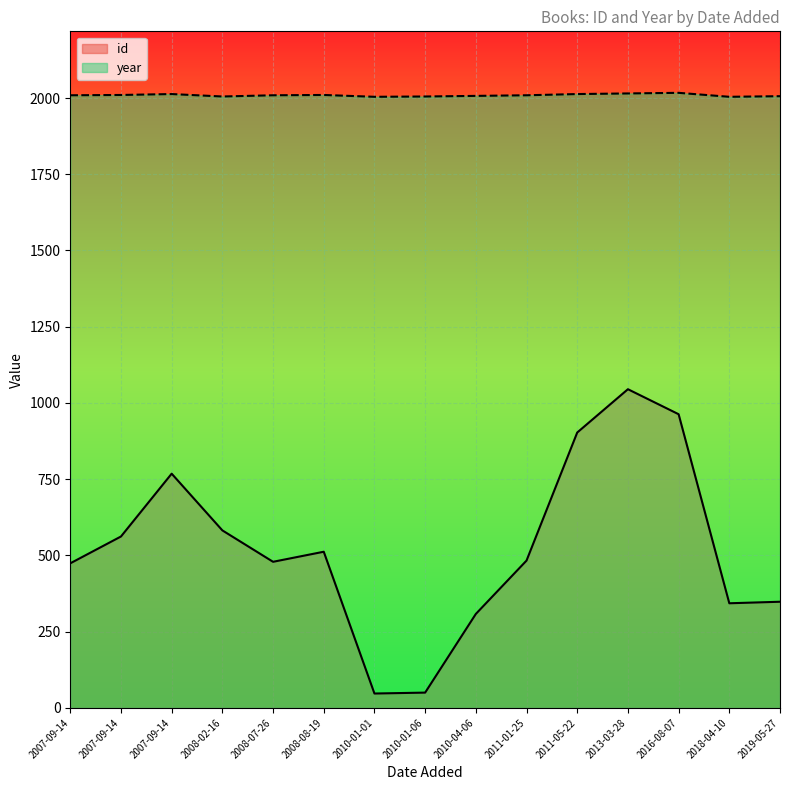

What is the difference between the maximum and second lowest values in the id series?

995